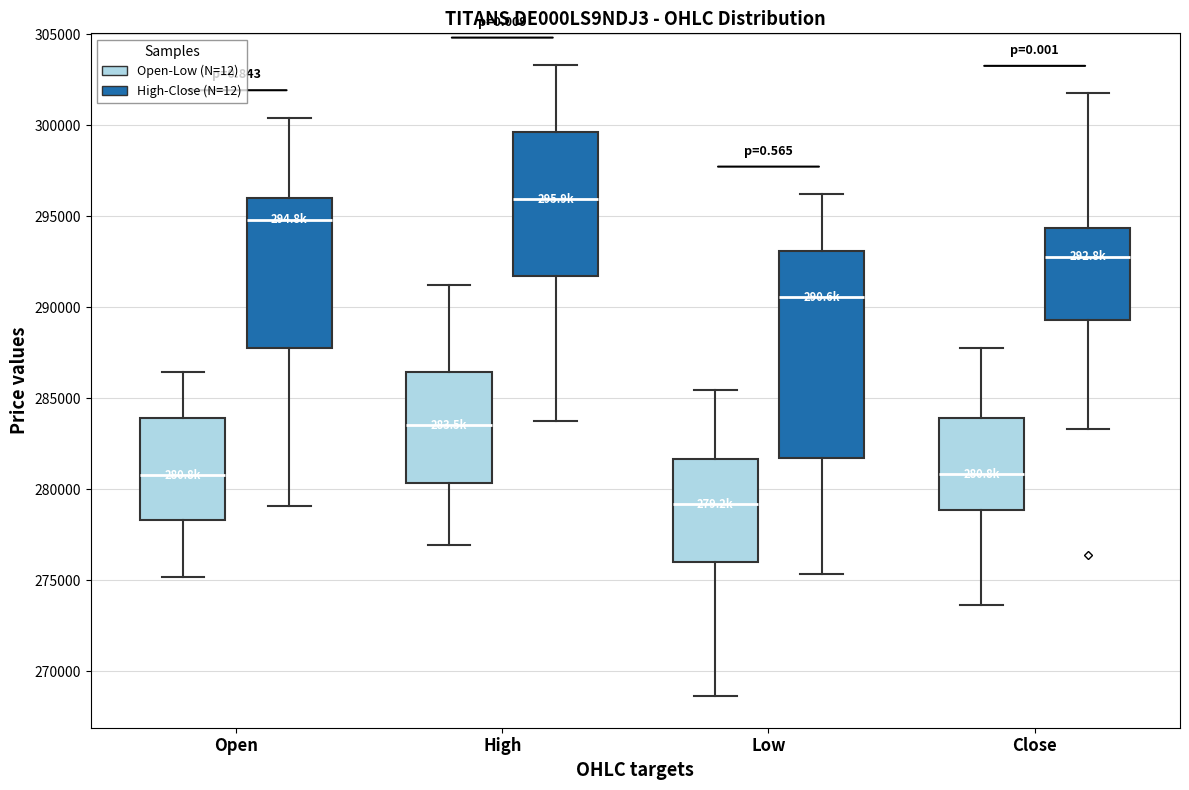

Reading left to right, transcribe this box plot: for each box, give where its median line is, the range the box spans, and where its two whiskers end, as read against the y-axis. The values are not printed on the chart, so give them approximately, as read against the axis.

Open (Open-Low (N=12)): median 281000, box 278500 to 284000, whiskers 275000 to 286500
Open (High-Close (N=12)): median 295000, box 287500 to 296000, whiskers 279000 to 300500
High (Open-Low (N=12)): median 283500, box 280500 to 286500, whiskers 277000 to 291000
High (High-Close (N=12)): median 296000, box 291500 to 299500, whiskers 283500 to 303500
Low (Open-Low (N=12)): median 279000, box 276000 to 281500, whiskers 268500 to 285500
Low (High-Close (N=12)): median 290500, box 281500 to 293000, whiskers 275500 to 296000
Close (Open-Low (N=12)): median 281000, box 279000 to 284000, whiskers 273500 to 288000
Close (High-Close (N=12)): median 293000, box 289500 to 294500, whiskers 283500 to 302000